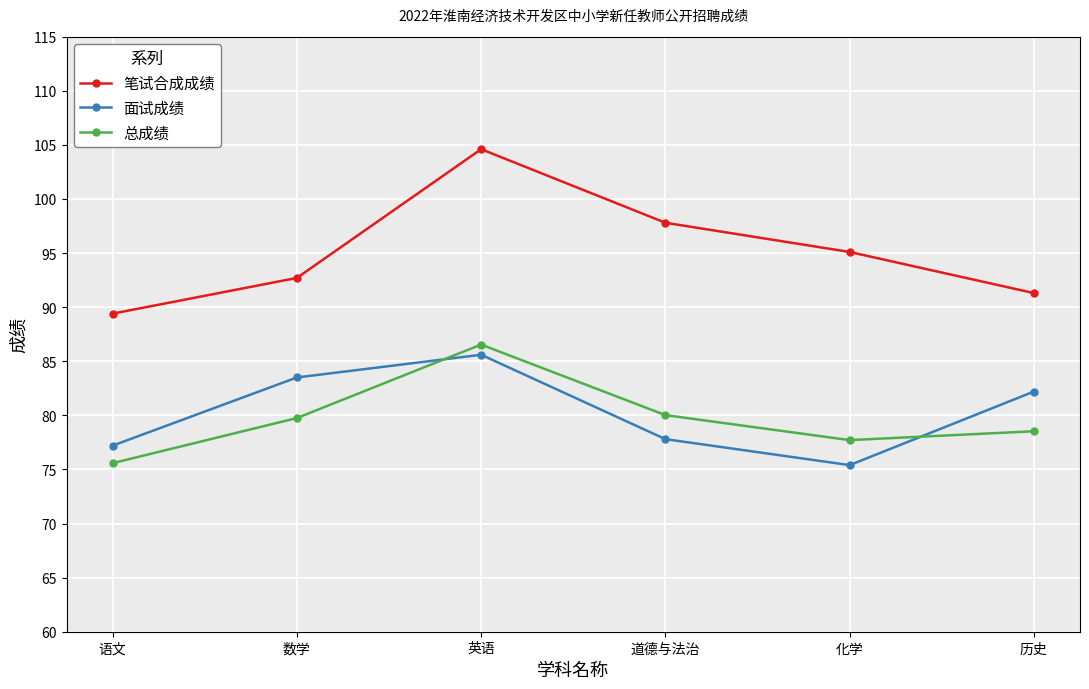

Rank the categories by 笔试合成成绩 value from lowest to highest.

语文, 历史, 数学, 化学, 道德与法治, 英语